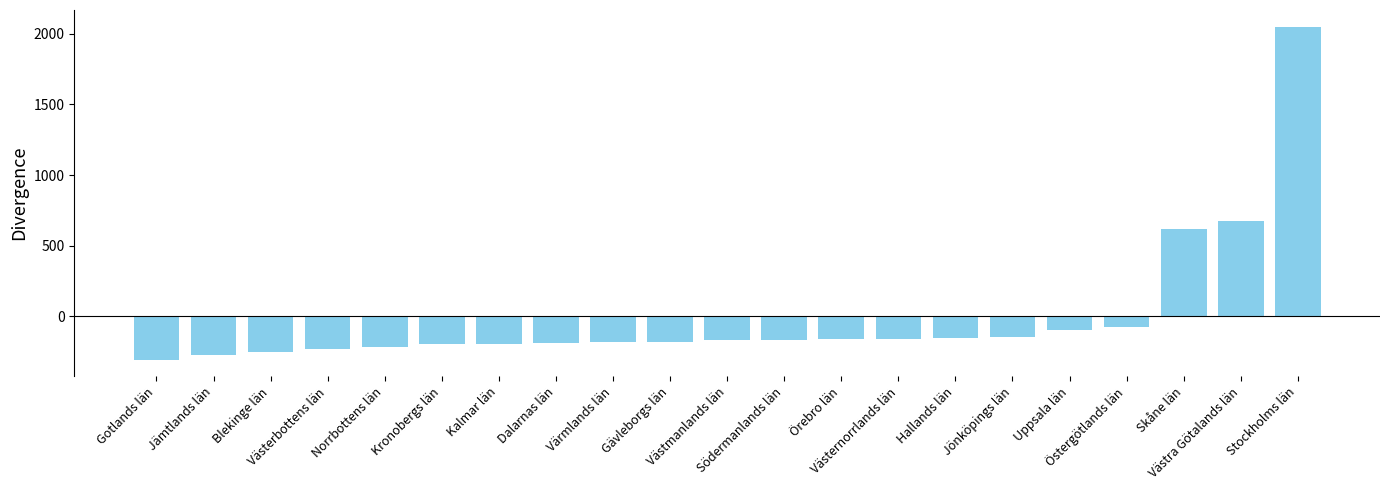

Which label corresponds to the smallest value in the chart?

Gotlands län